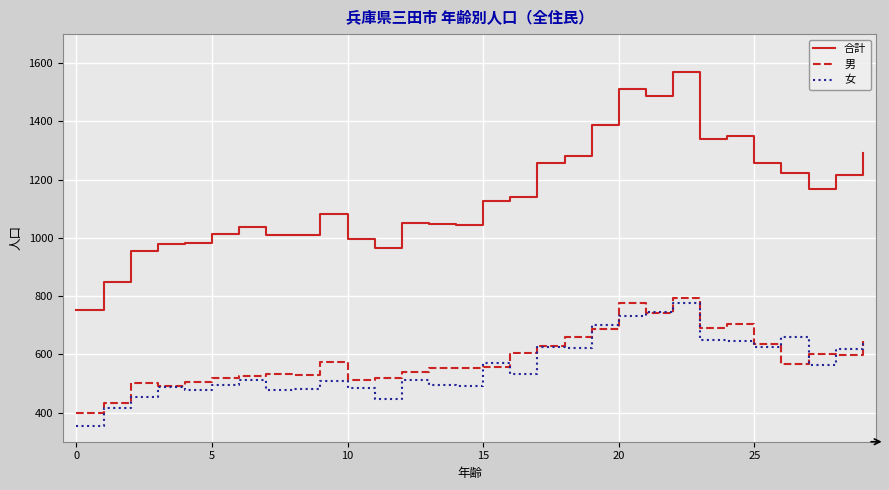

Which series has the largest total across all categories?

合計